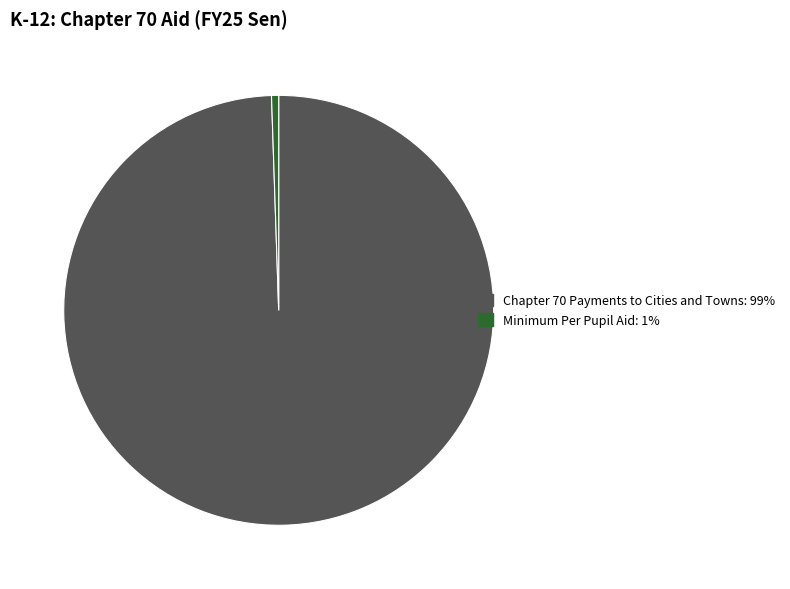

Does any single category account for the majority?

Yes